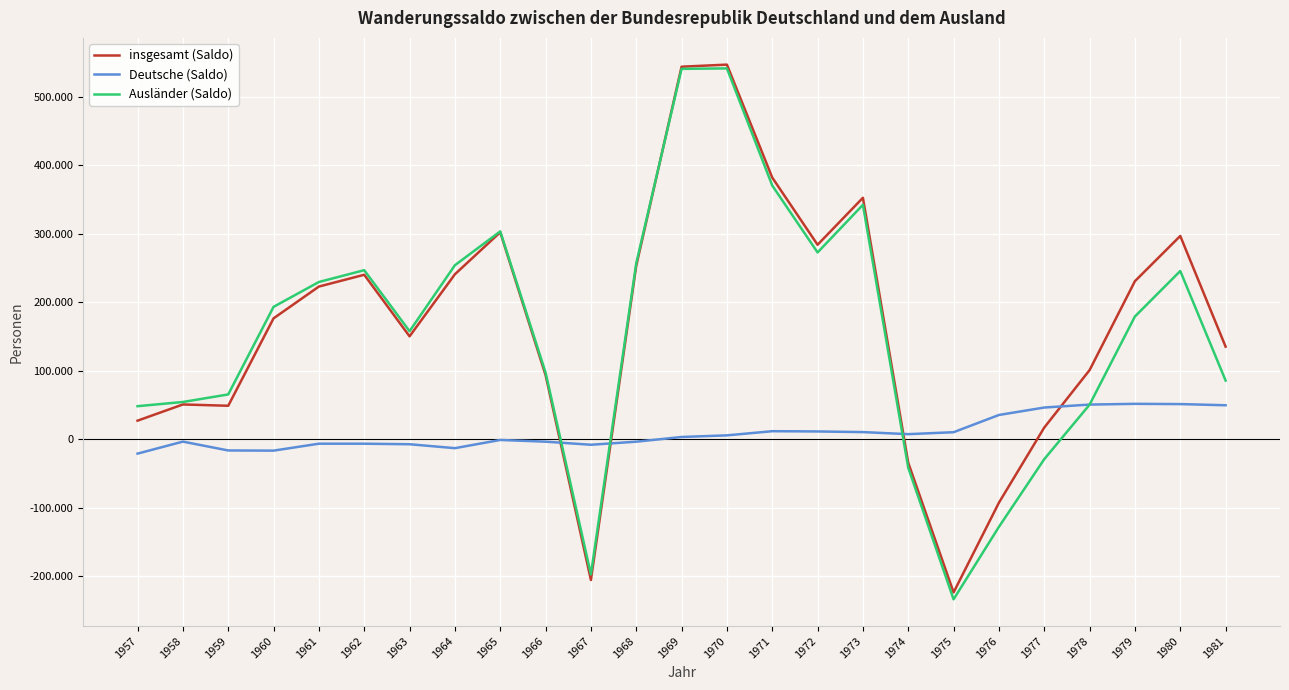

Does the chart display data point markers on the line(s)?

No